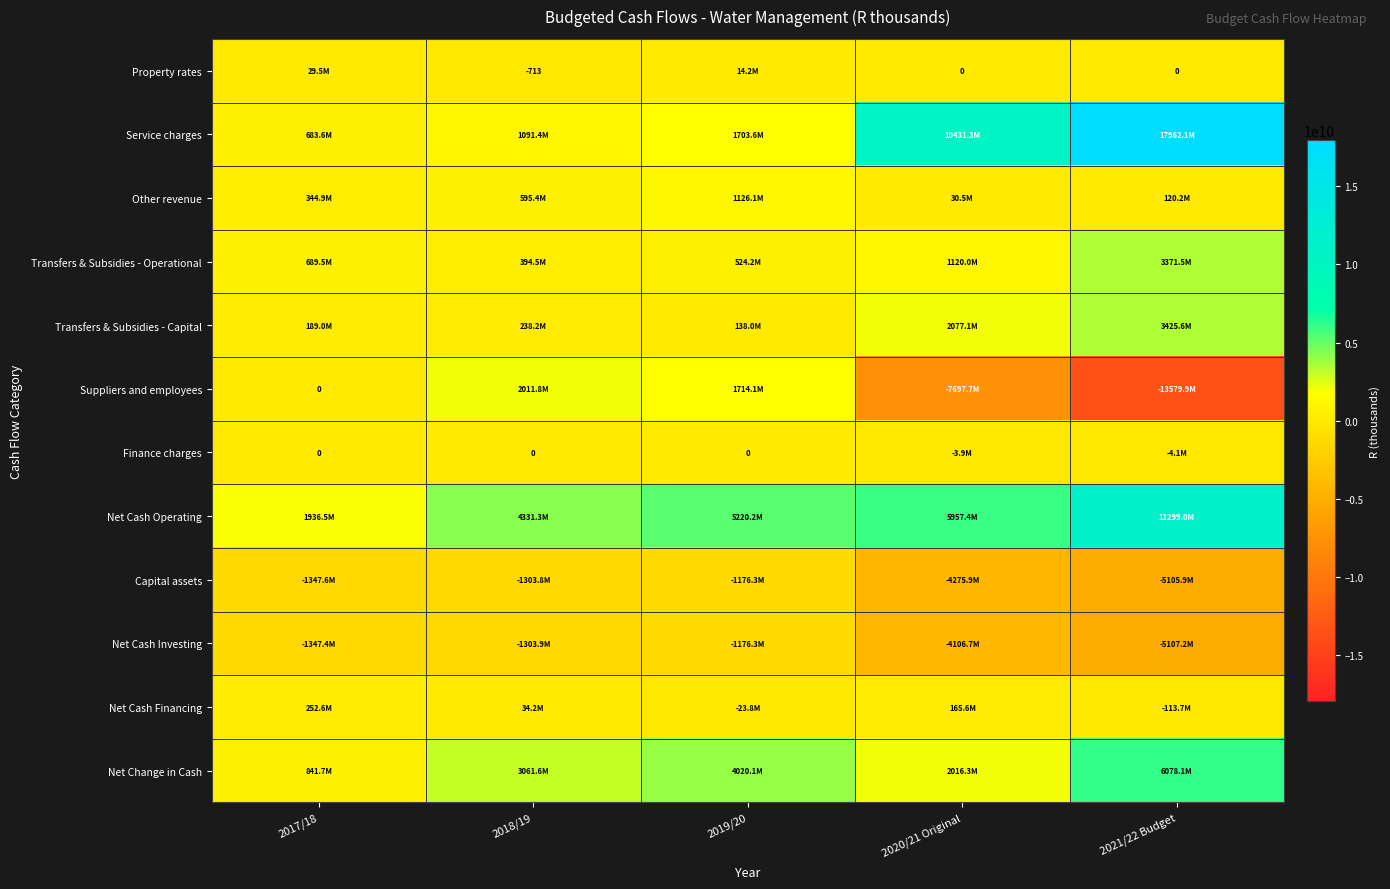

At which category is the sum across all series the highest?

2021/22 Budget